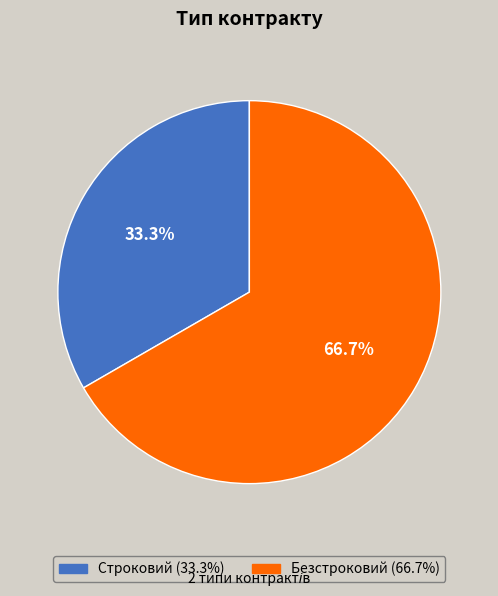

Rank the categories by value from lowest to highest.

Строковий, Безстроковий